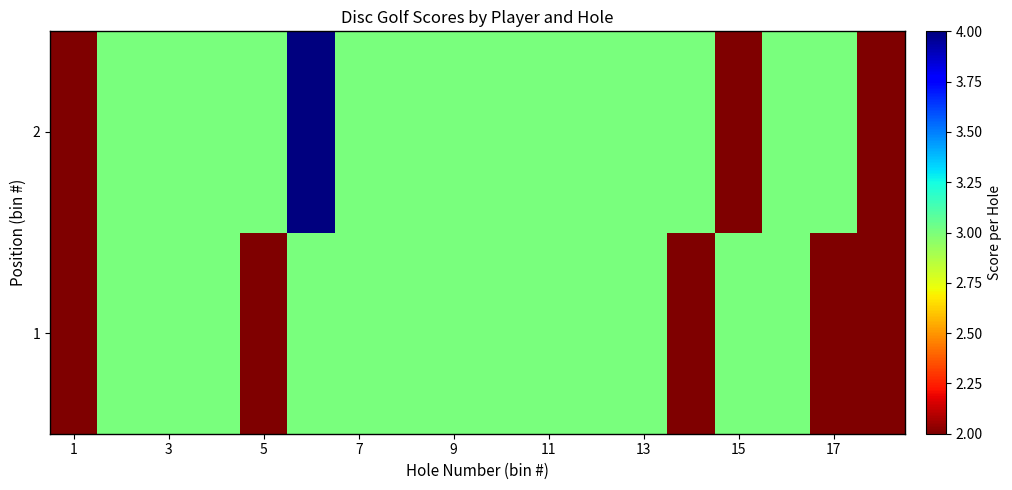

List the series in order of their peak value, highest first.

2, 1